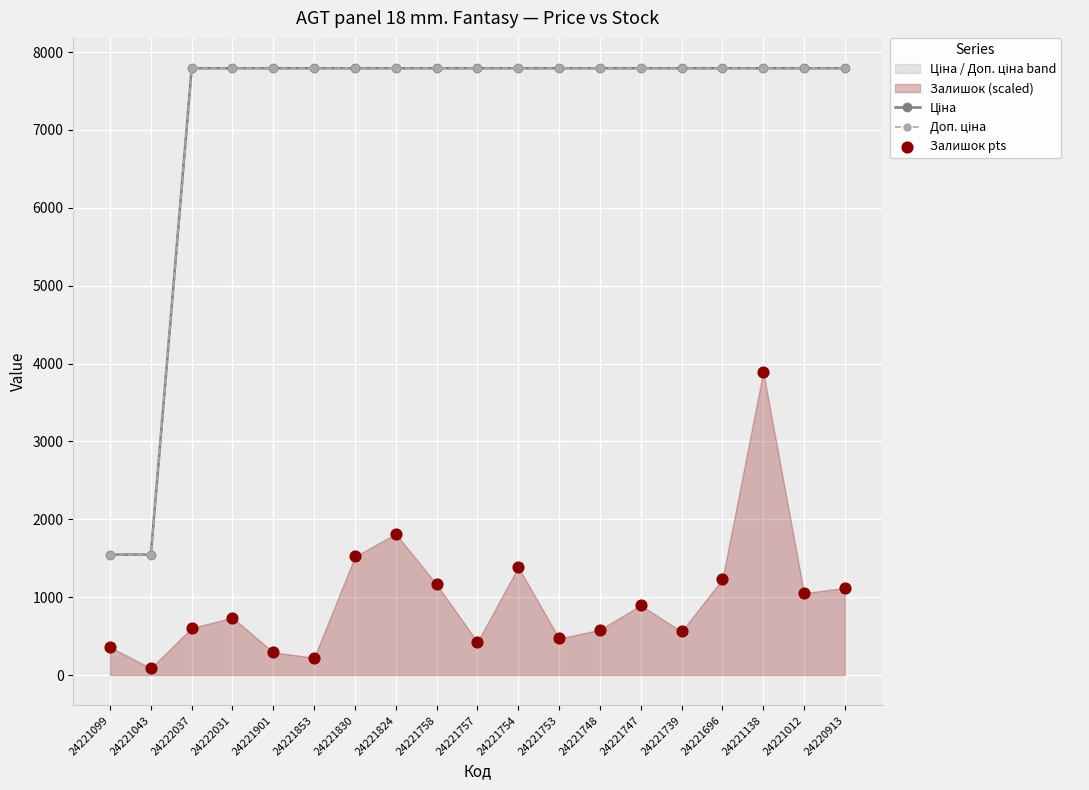

Which series reaches the minimum Y coordinate?

Залишок pts